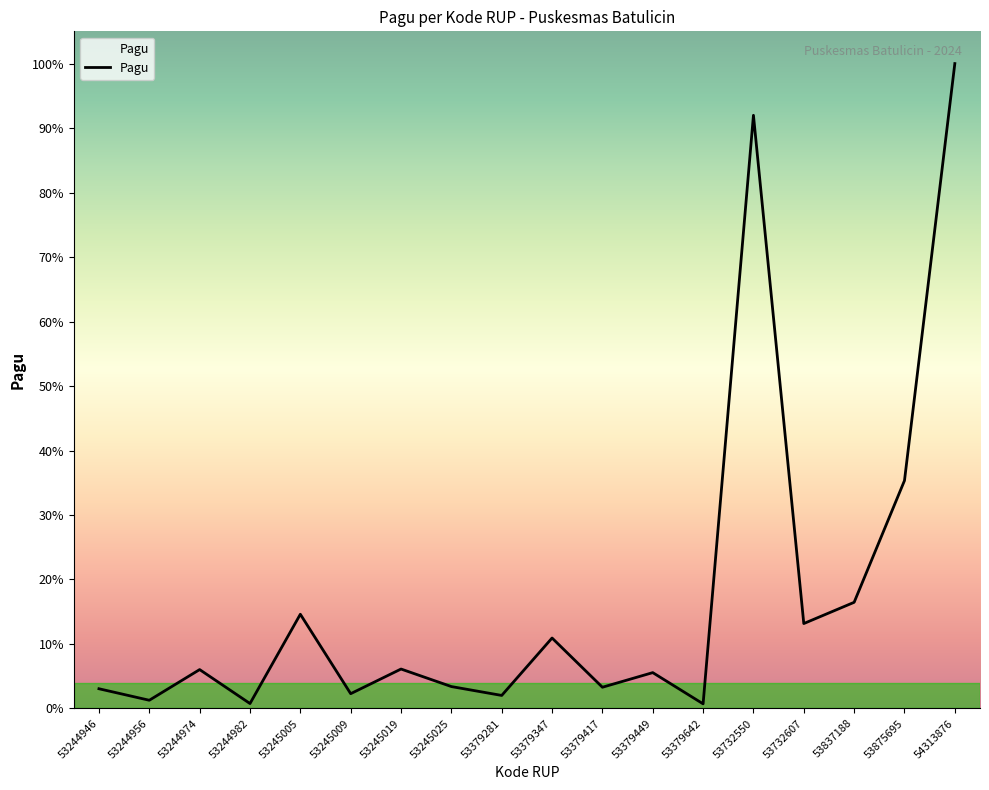

What is the average value?

10698522